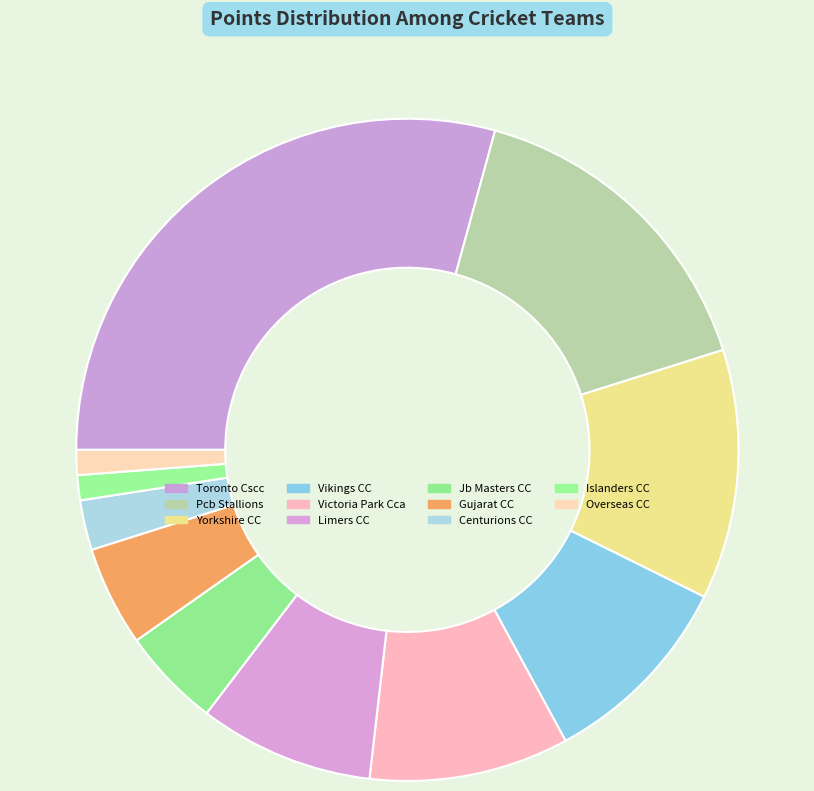

To the nearest percent, what percentage of the pie is Centurions CC?

2%